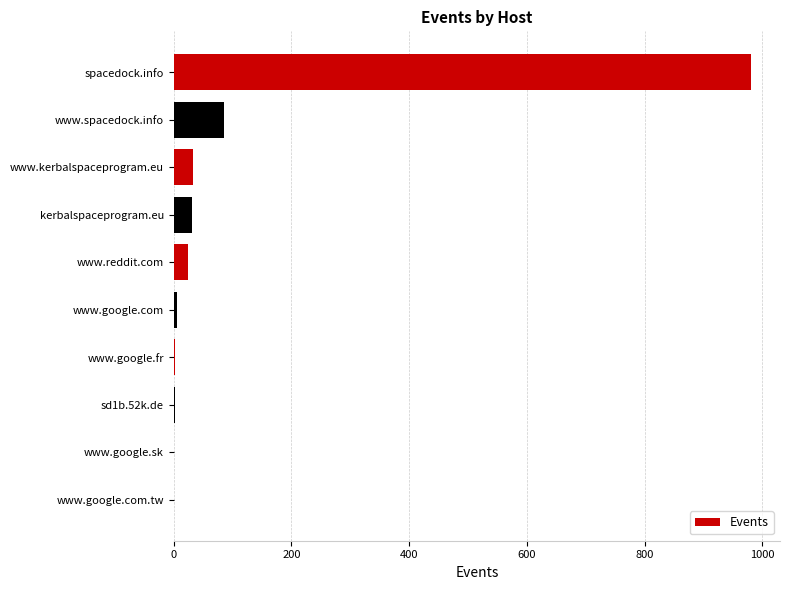

The chart shows a value of 42 at www.spacedock.info. True or false?

False